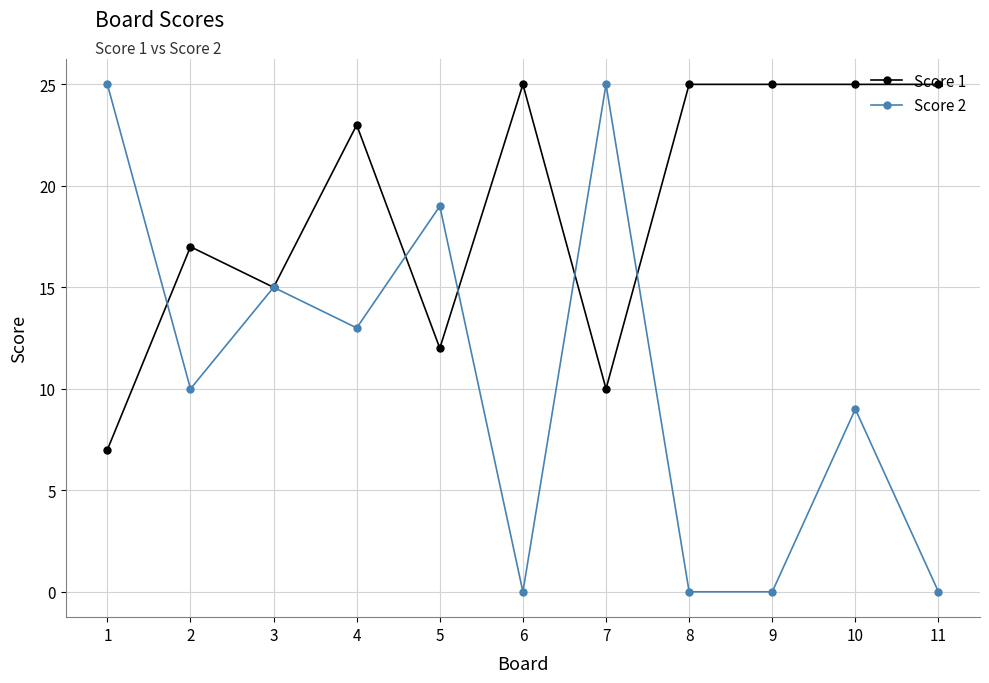

What is the greatest value displayed?

25